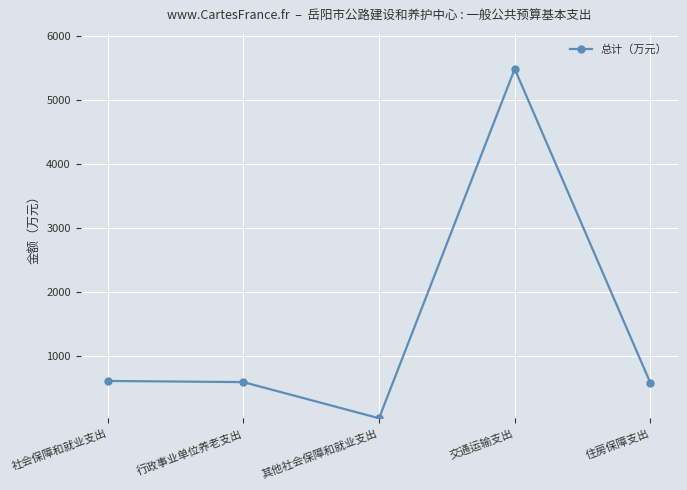

How many lines are shown in the chart?

1